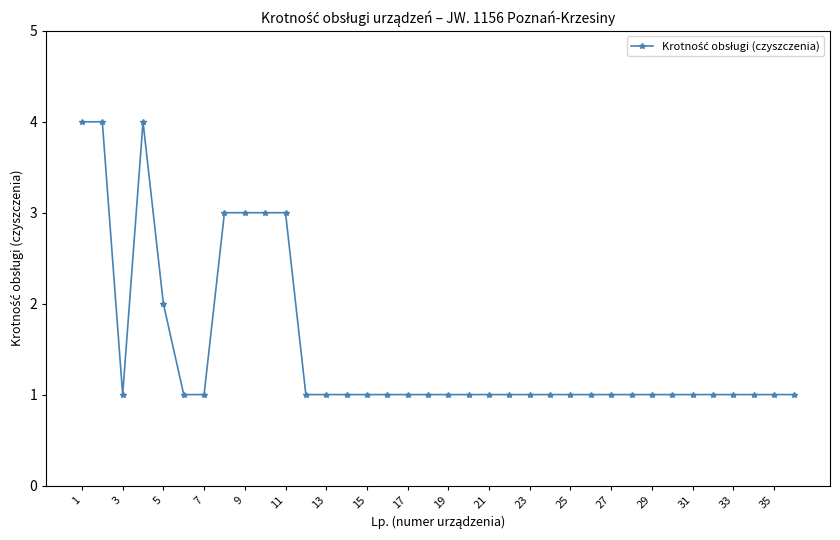

What is the maximum value shown in the chart?

4